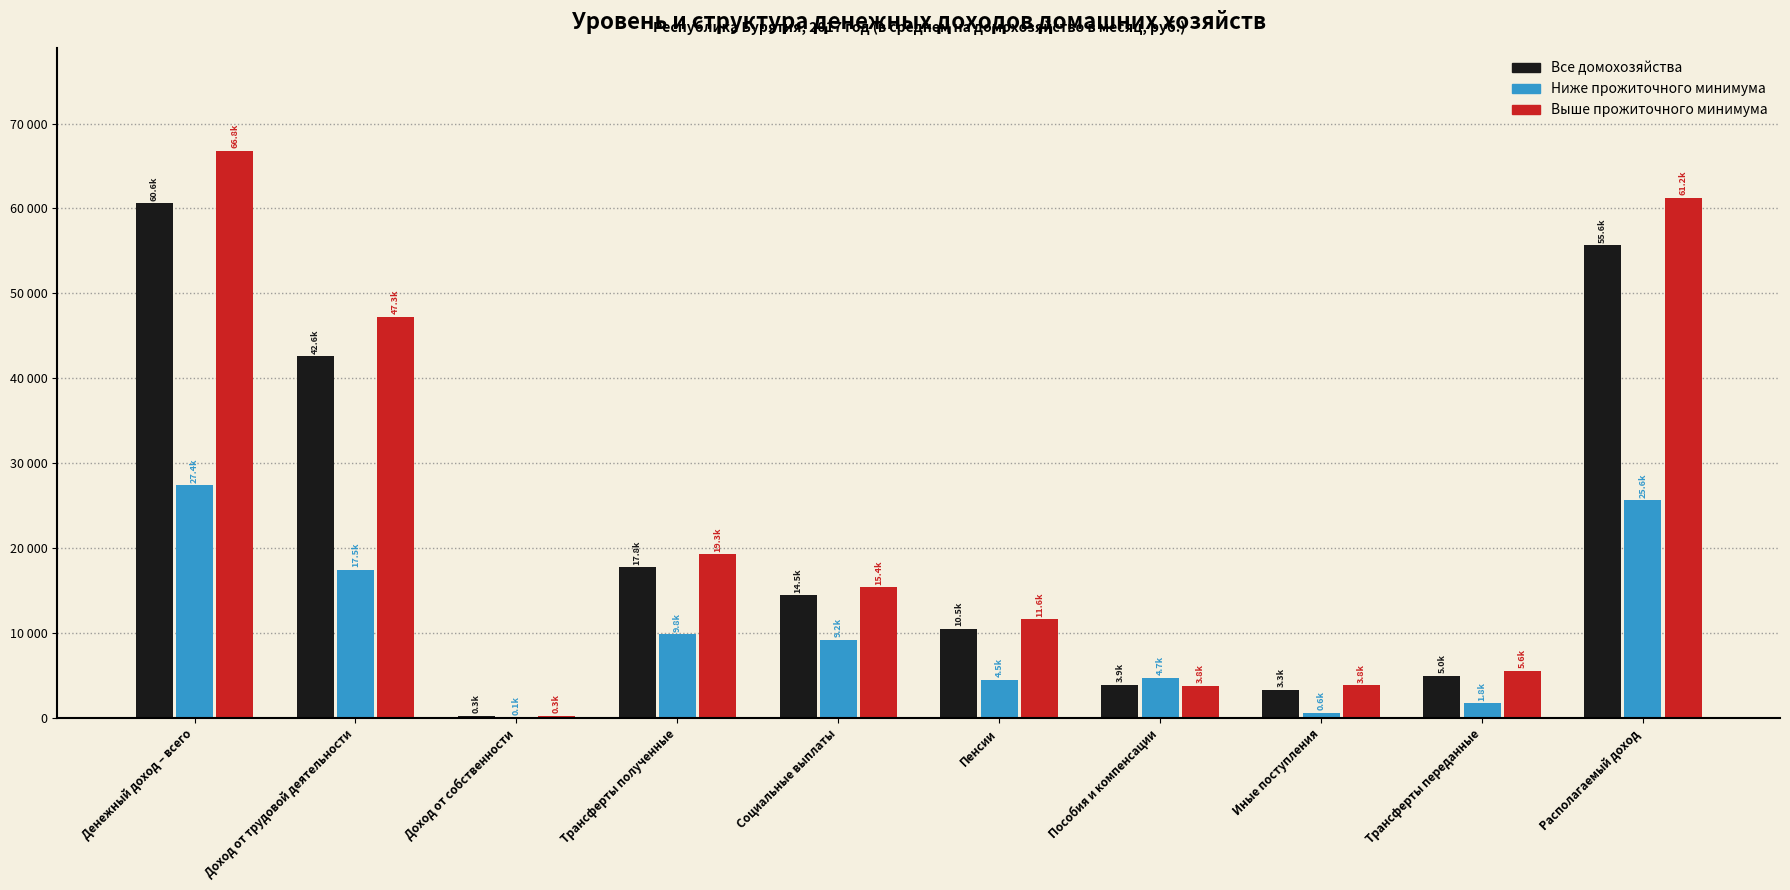

Which category has the highest value across all series?

Денежный доход – всего